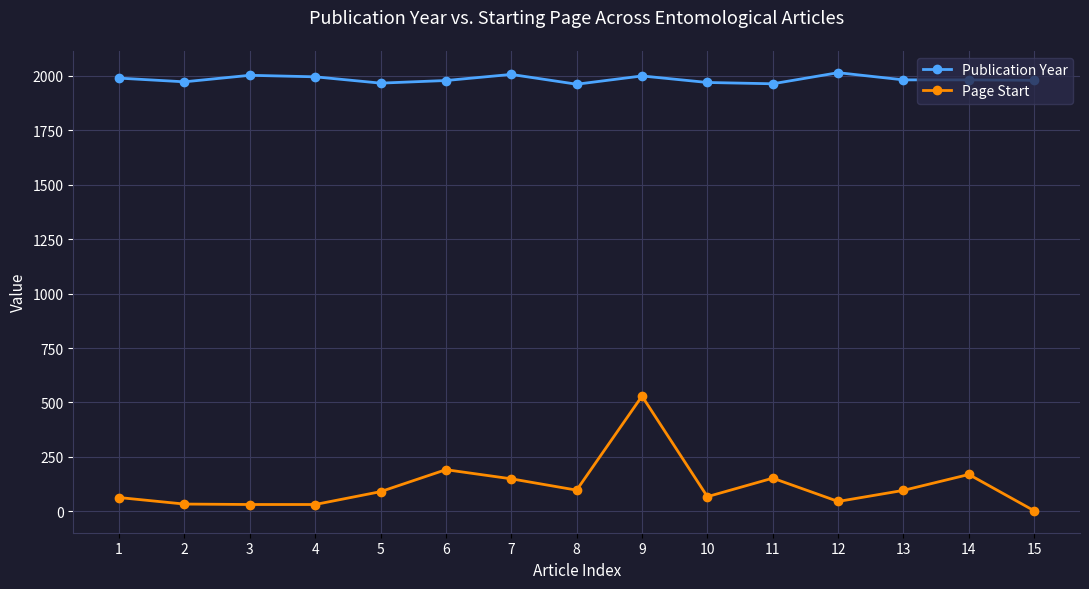

True or false: Publication Year and Page Start cross at least once.

False